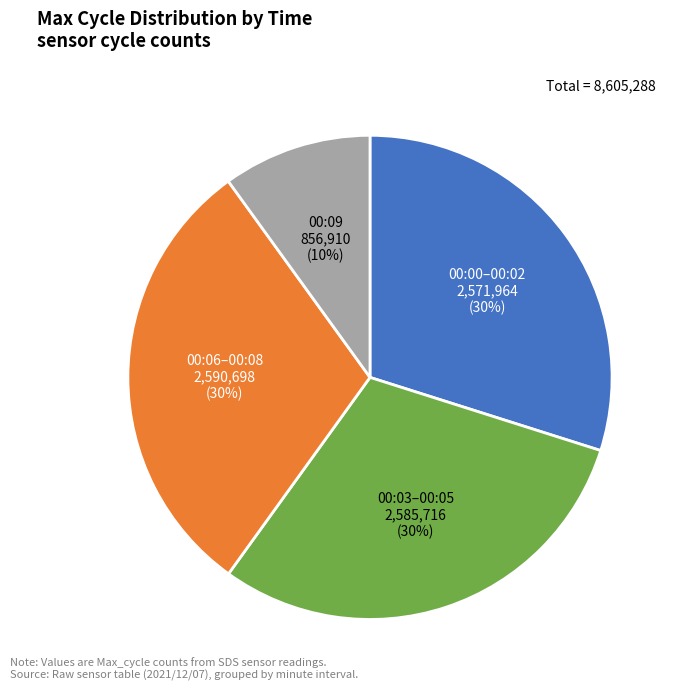

Is there any slice that represents more than half of the pie?

No